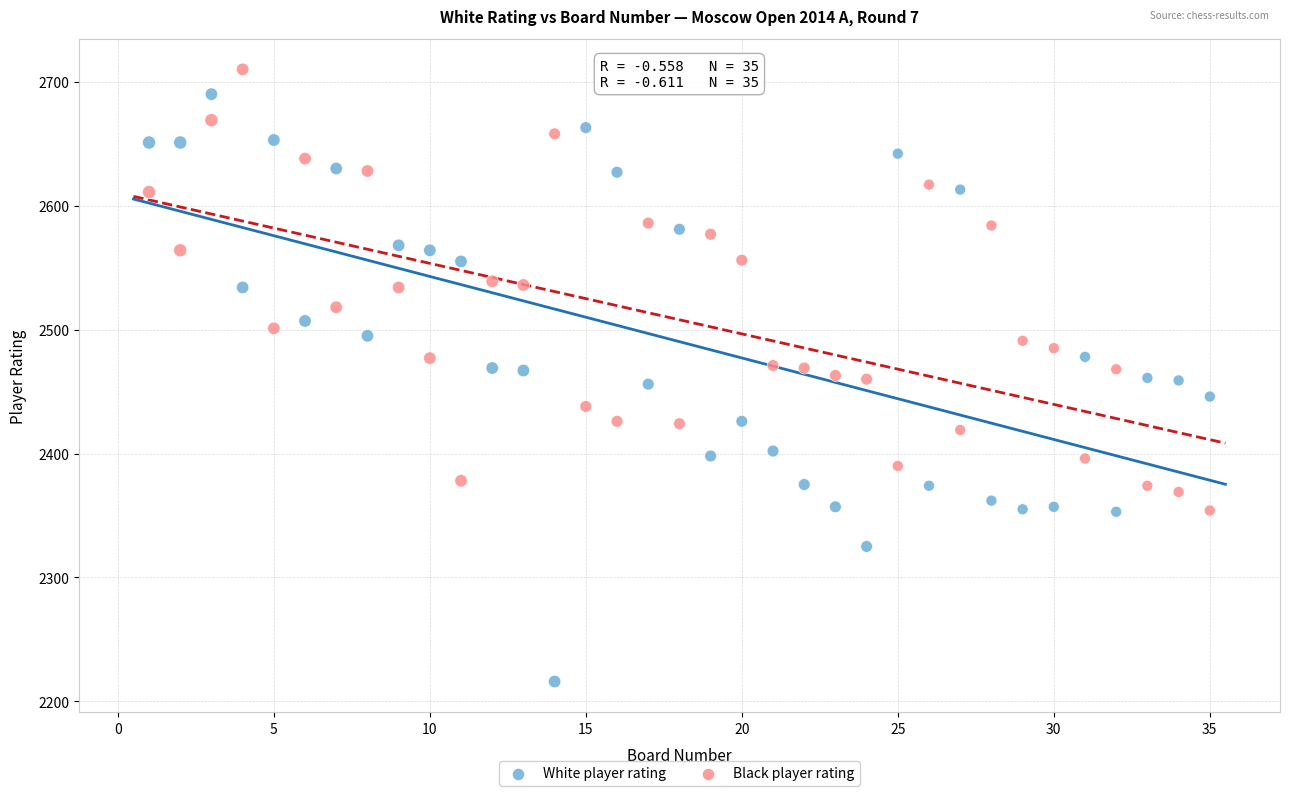

Across all data points, what is the range of X values (max minus min)?

34